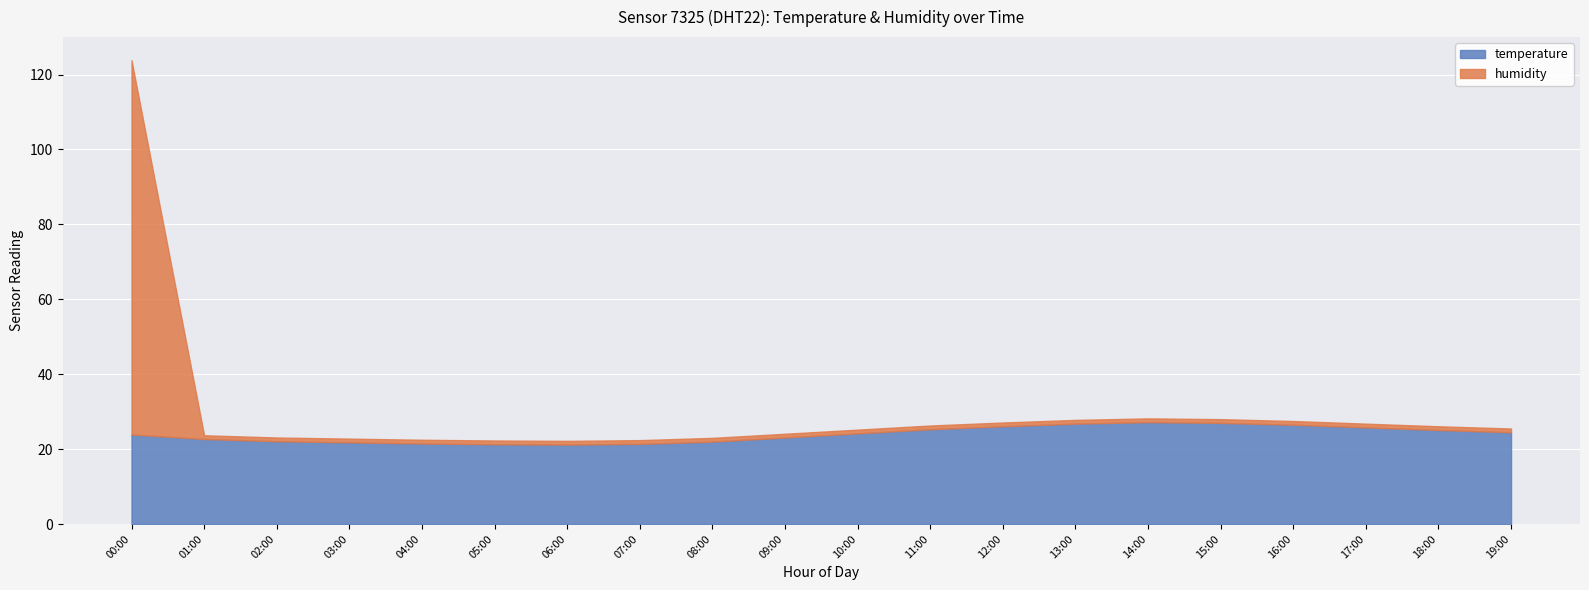

How many data points does each series have?

20